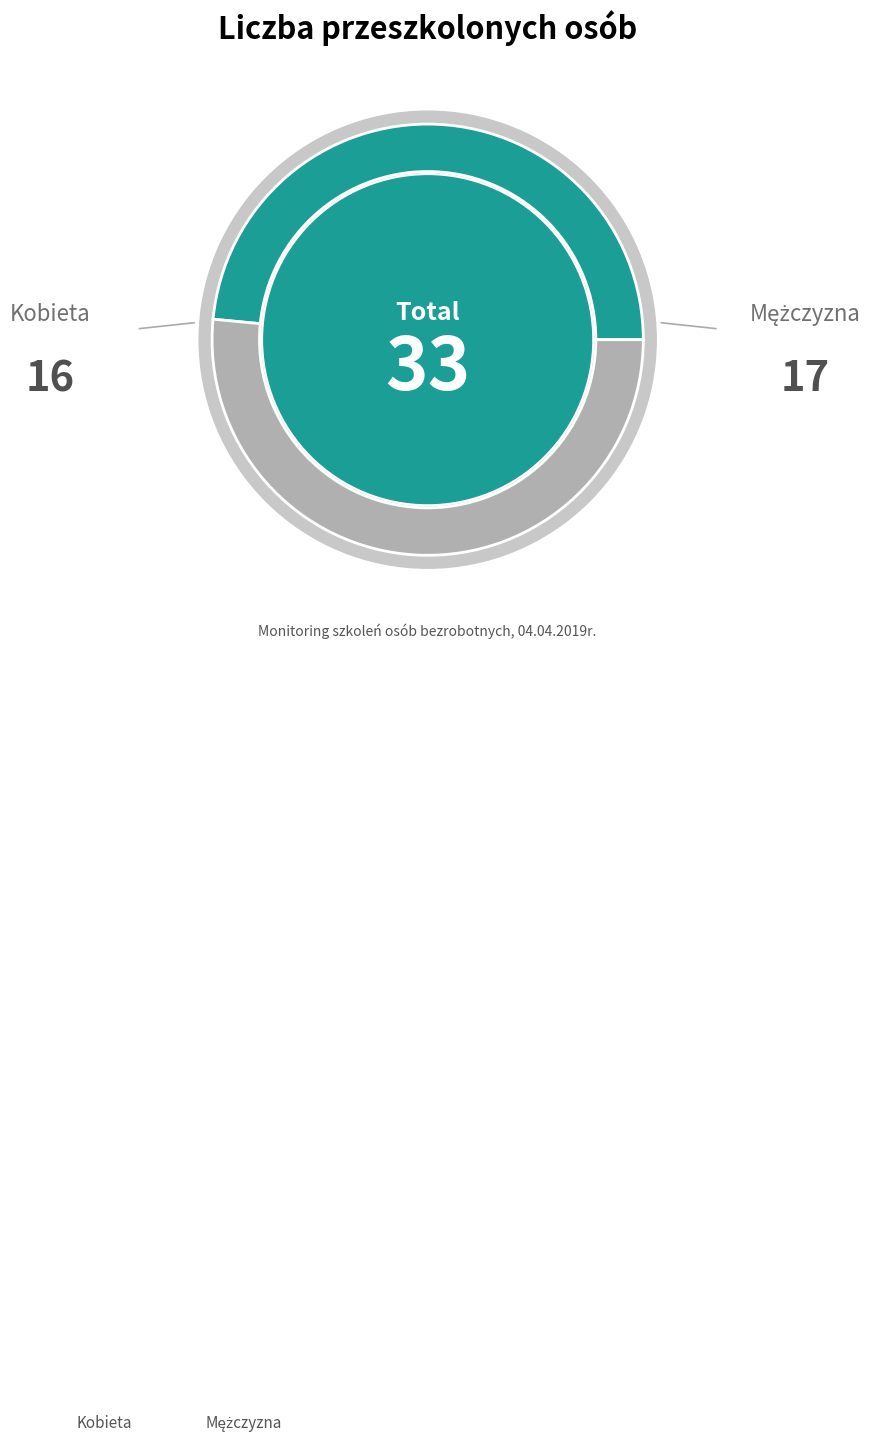

Is it true that Kucharz is 1% of the pie?

False